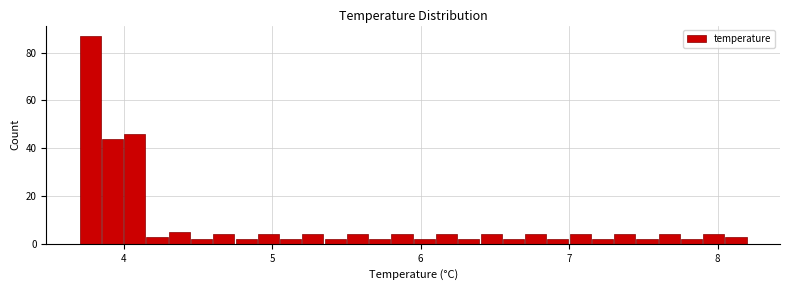

Around what value on the x-axis is the tallest bar? Give the approximate position of its centre, as read against the axis.

3.8